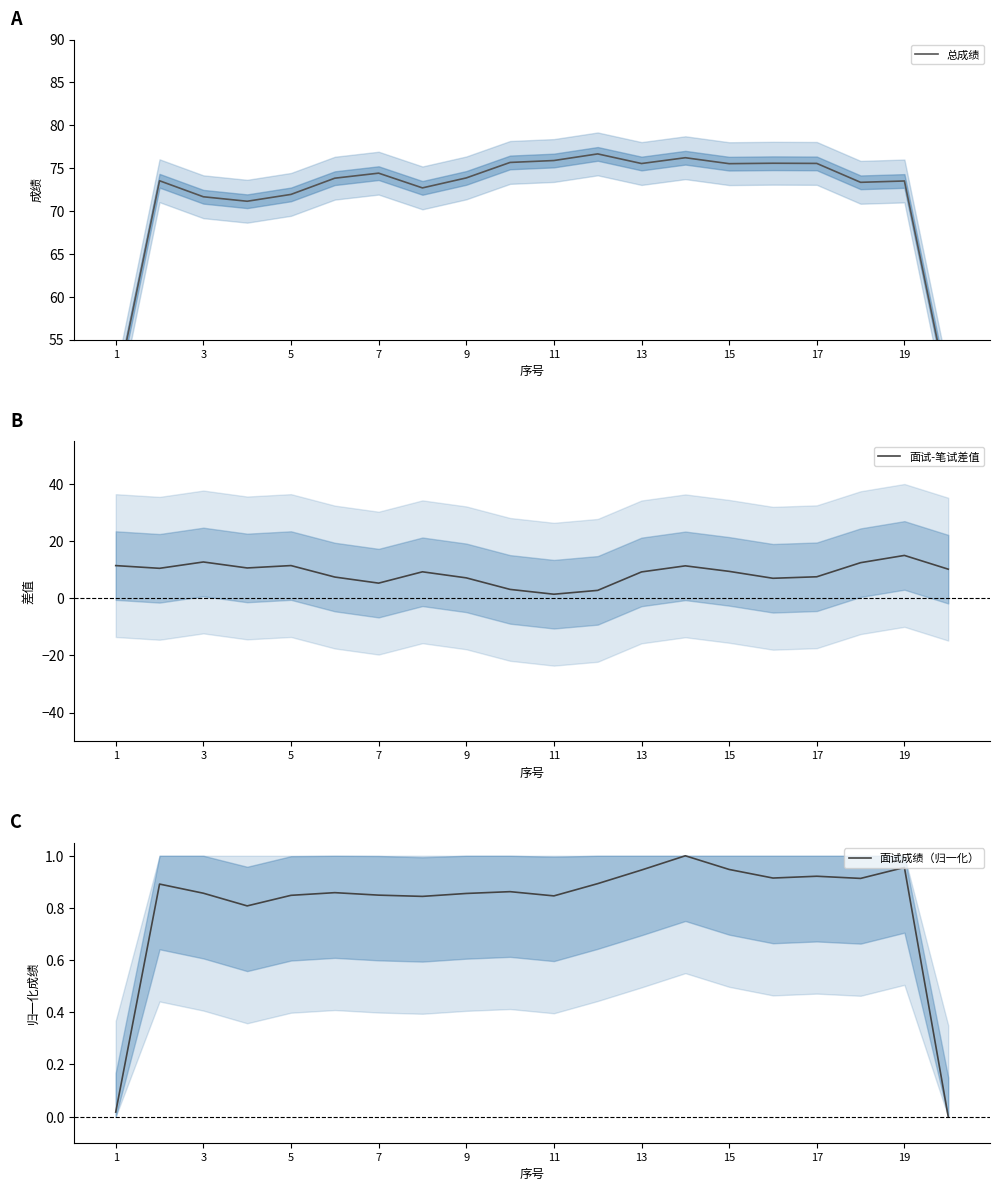

What is the highest value of the 面试-笔试差值 series?

15.0